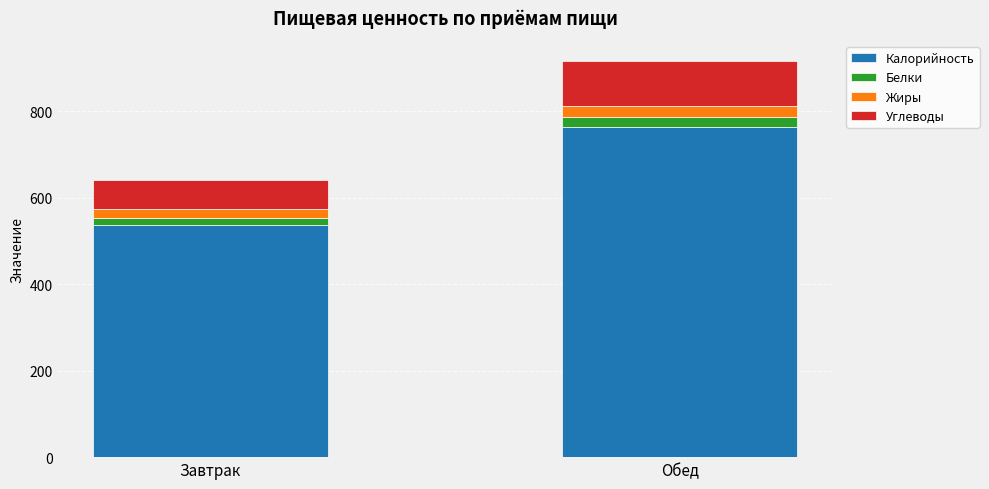

What is the highest value of the Калорийность series?

762.4